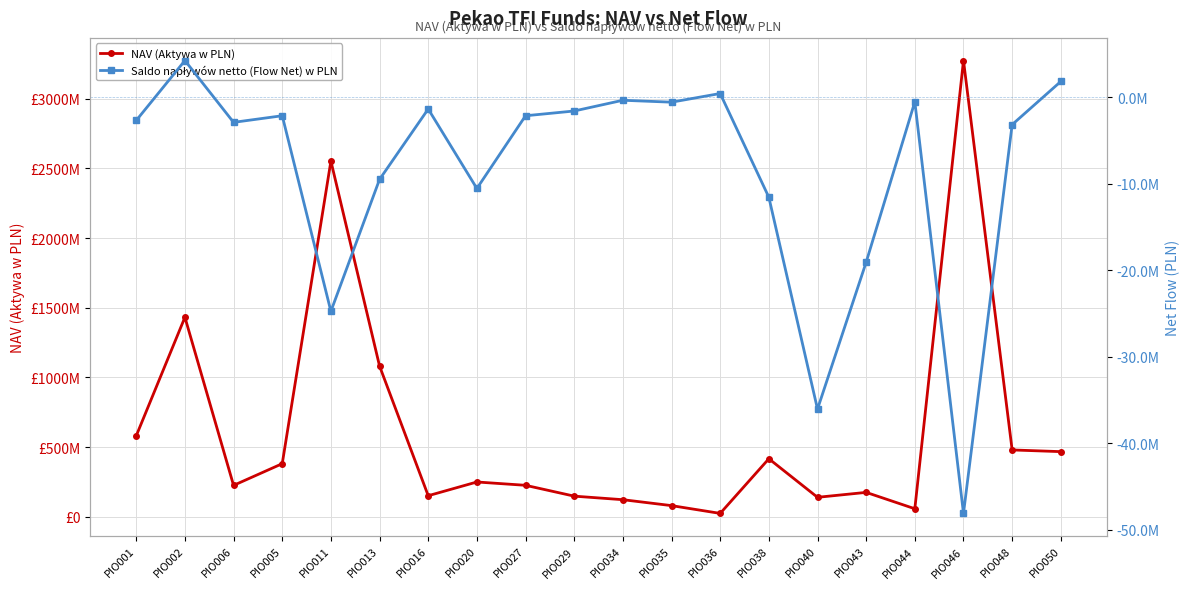

Is the value of NAV (Aktywa w PLN) at PIO002 greater than the value of Saldo napływów netto (Flow Net) w PLN at PIO006?

Yes